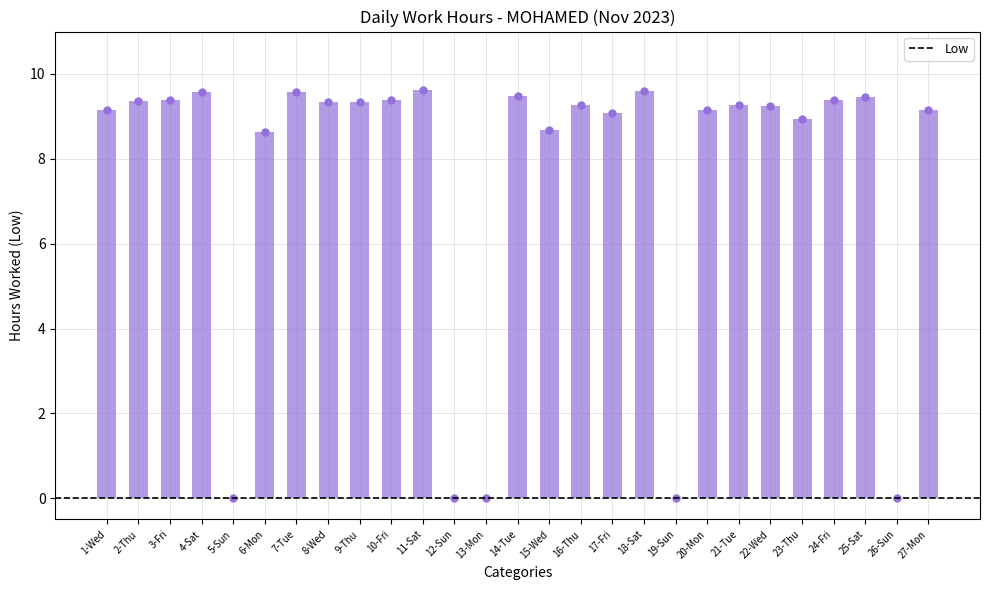

What is the label of the 11th bar from the right?

17-Fri